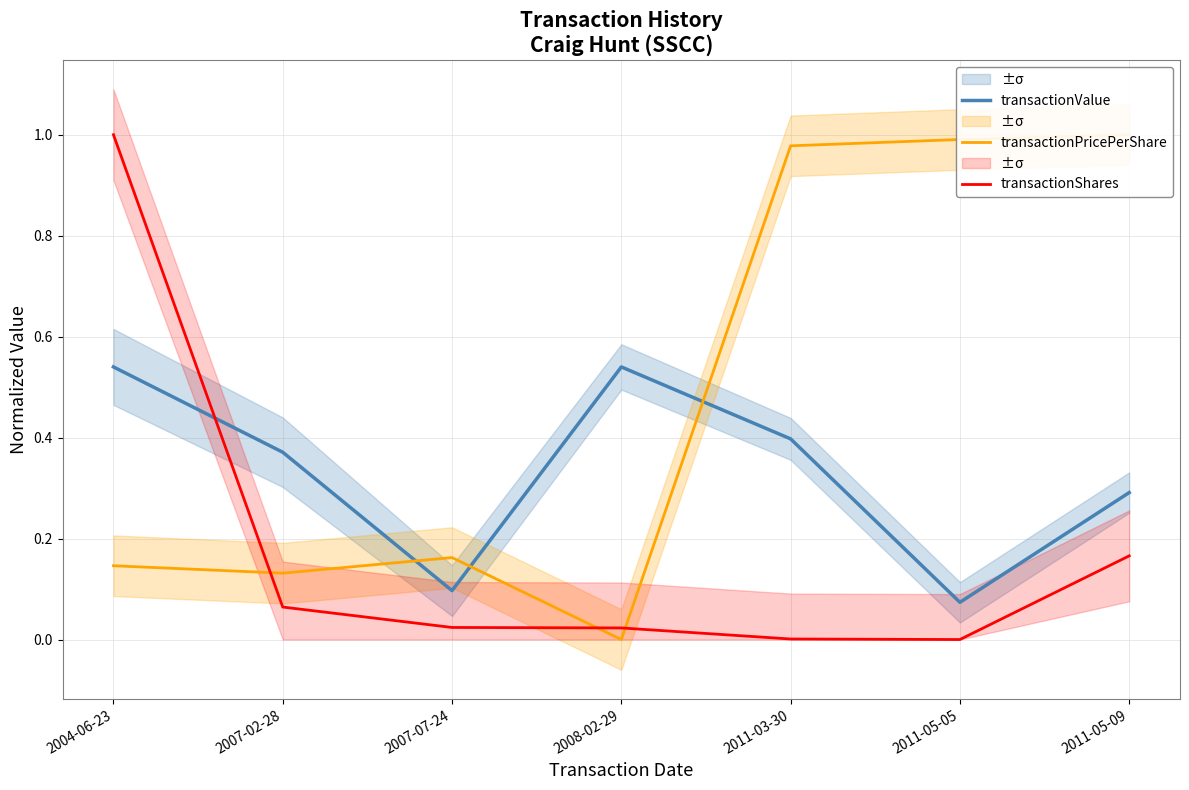

Which has a higher value, 2011-05-09 or 2007-02-28?

2007-02-28